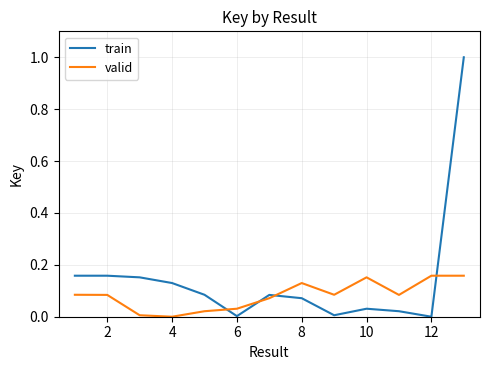

What is the difference between the maximum and minimum values in the train series?

1.0